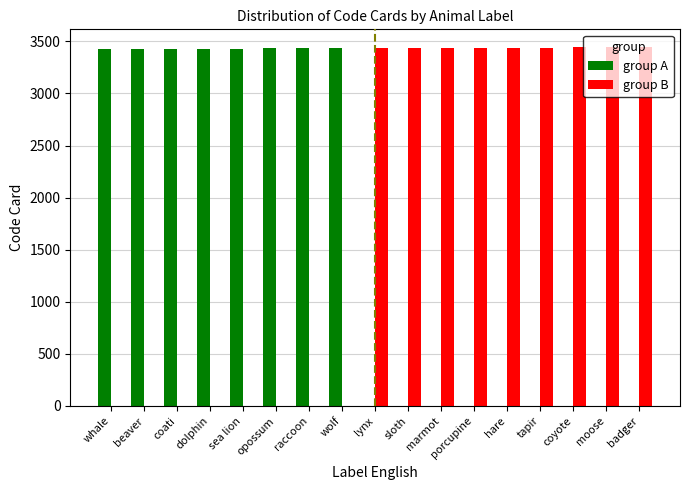

The group A series shows 3433 at raccoon. True or false?

True